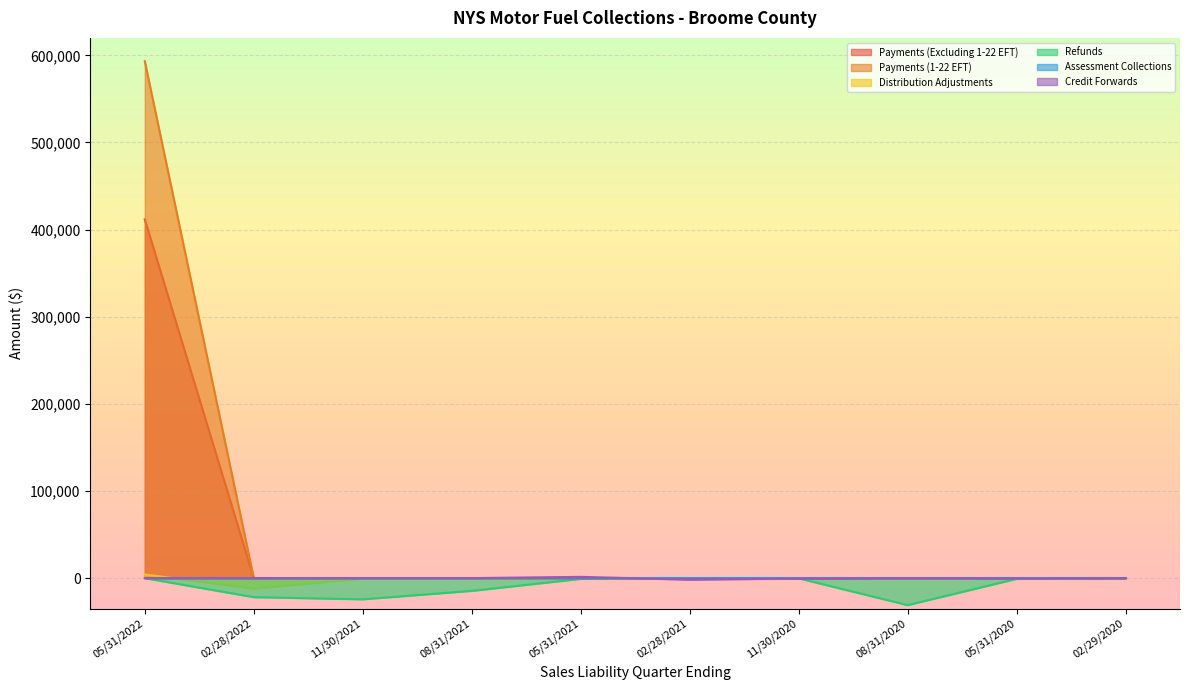

How many categories are shown in the chart?

10